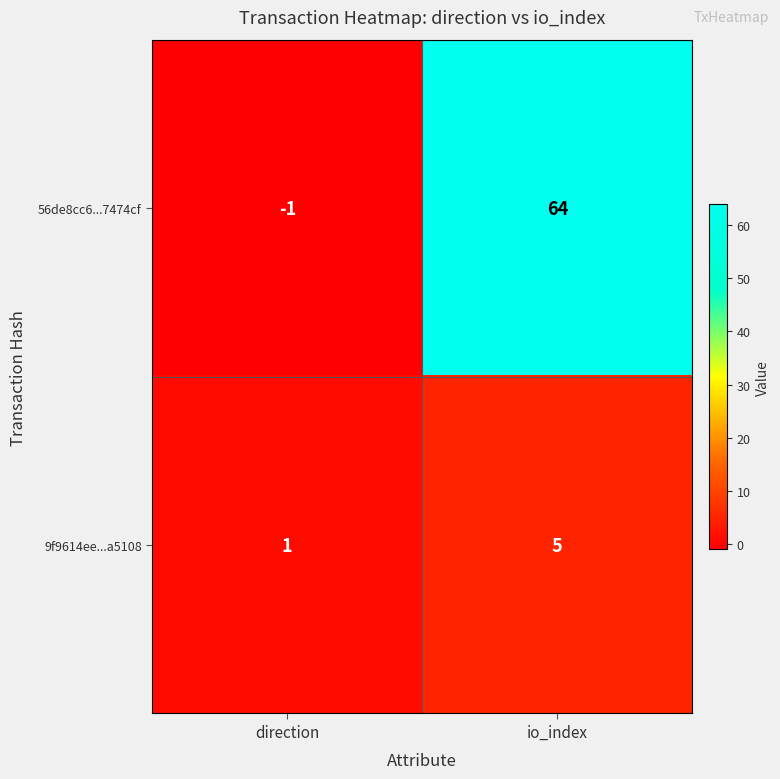

What is the sum of the 9f9614ee...a5108 values at direction and io_index?

6